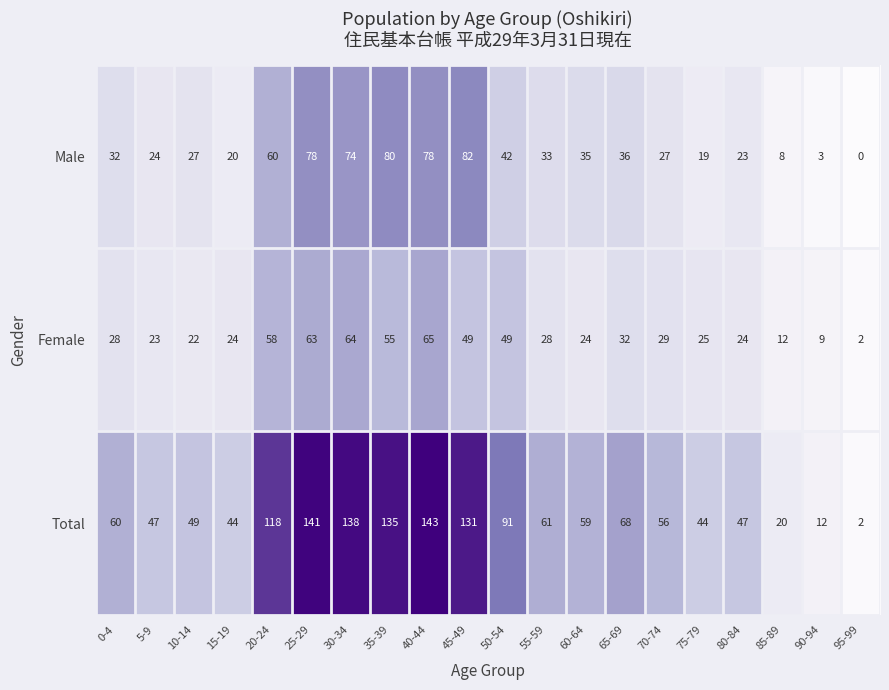

What is the average value of the Total series?

73